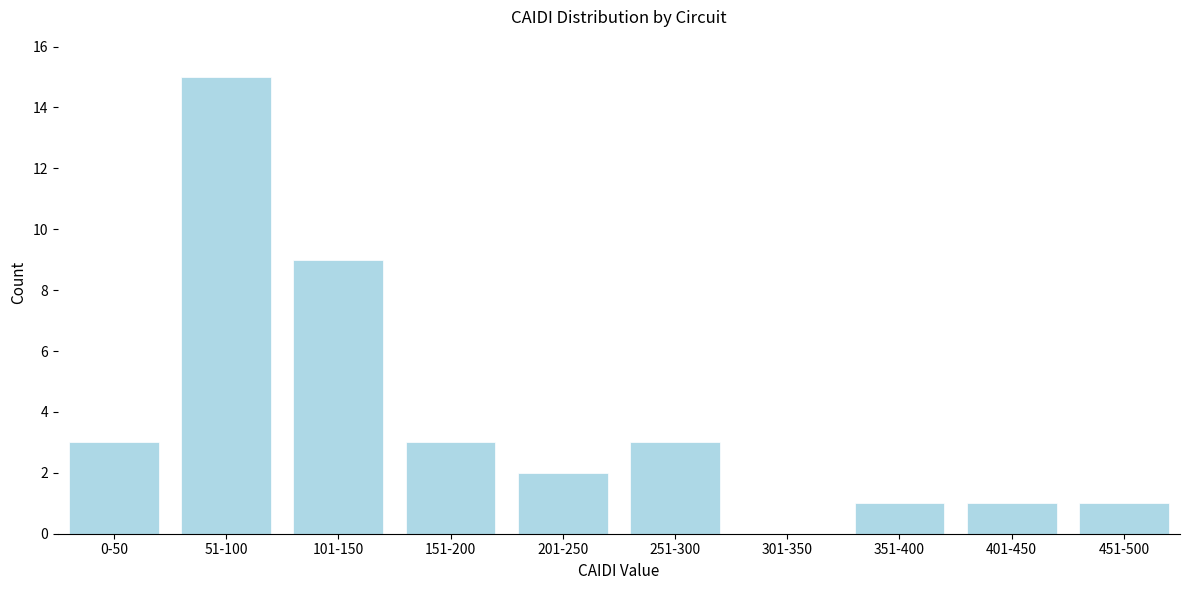

Reading left to right, extract all data points from this chart.

0-50=3	51-100=15	101-150=9	151-200=3	201-250=2	251-300=3	301-350=0	351-400=1	401-450=1	451-500=1